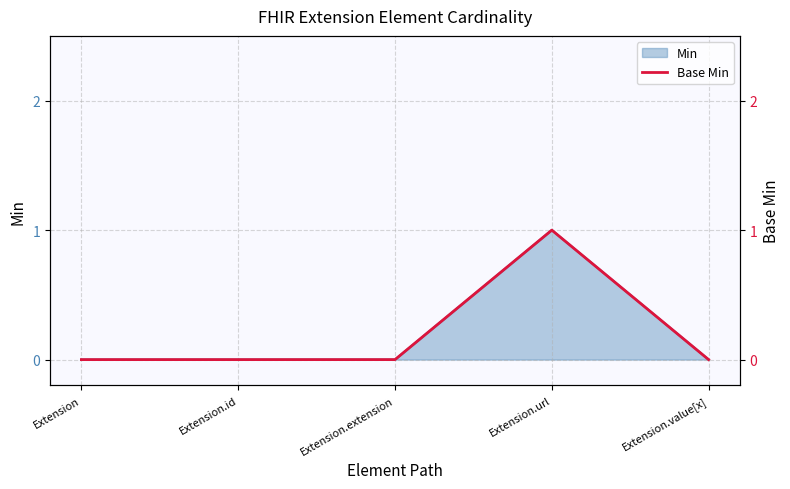

Reading right to left, what are all the values shown in this chart?

Extension.value[x]=0	Extension.url=1	Extension.extension=0	Extension.id=0	Extension=0